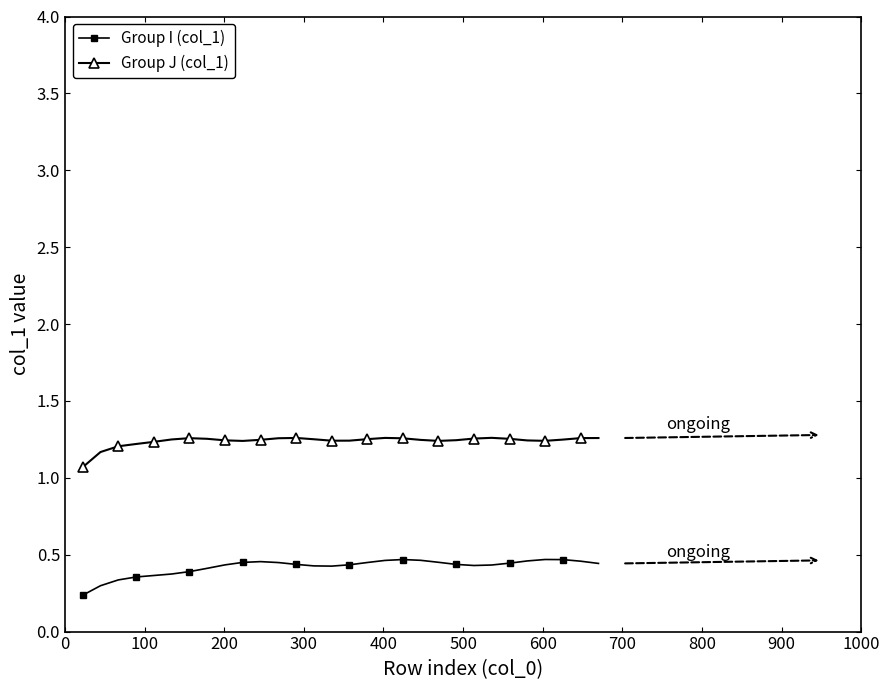

True or false: Group I (col_1) has more than 1 points higher than both neighbors.

True